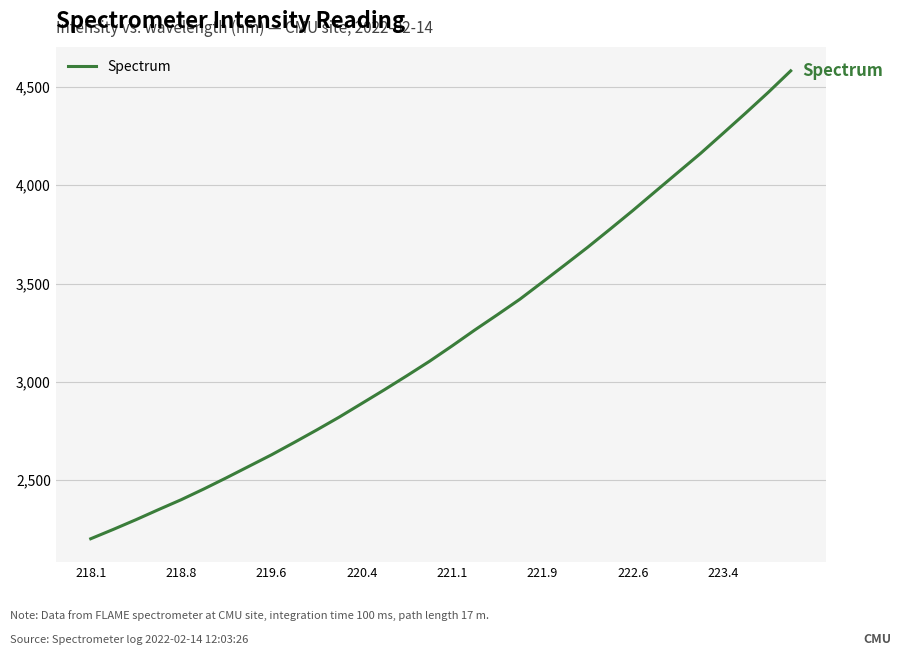

What is the difference between the maximum and minimum values?

2379.6